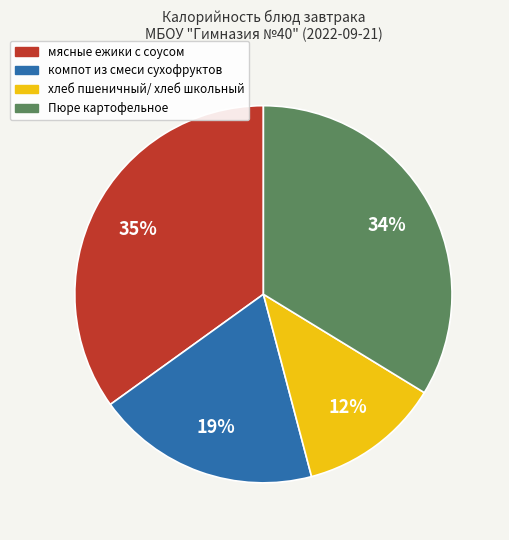

How many segments does this pie chart have?

4